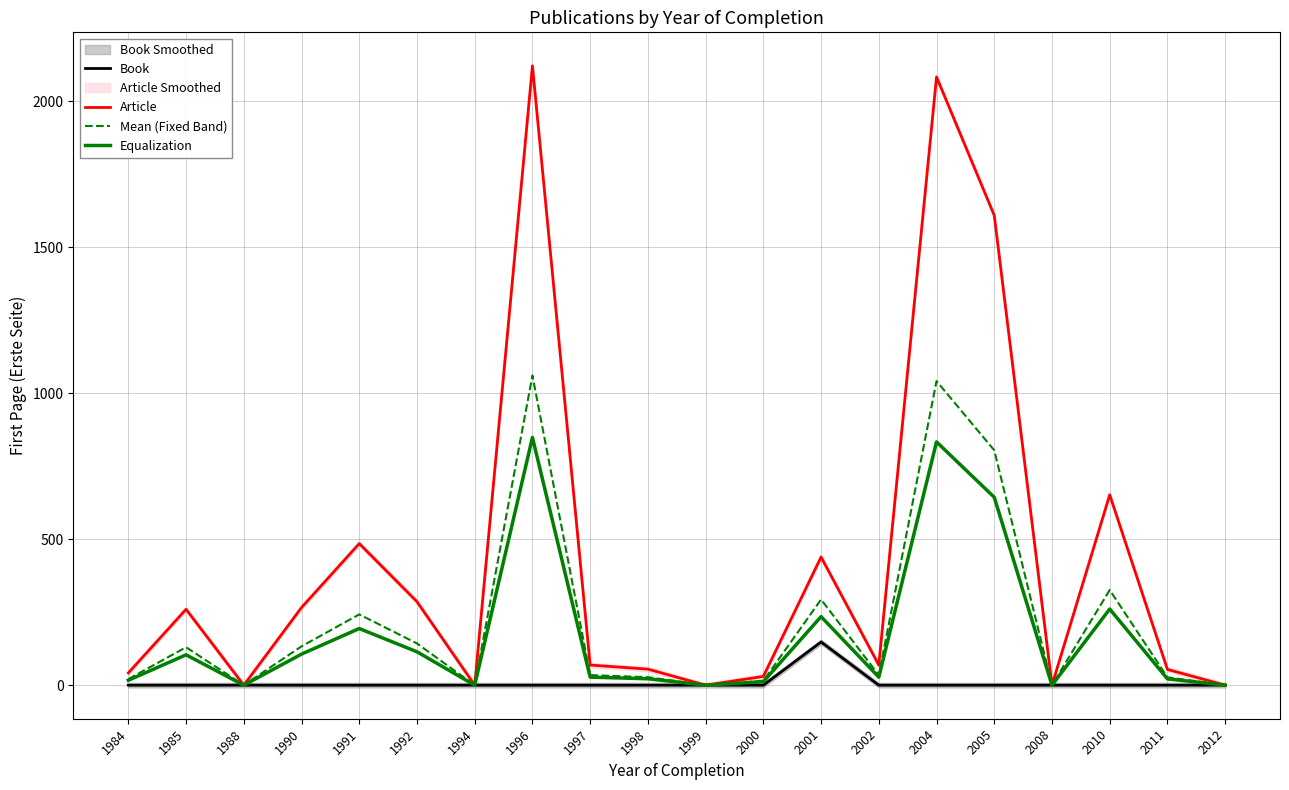

Rank the series by their maximum value, from highest to lowest.

Article, Mean (Fixed Band), Equalization, Book